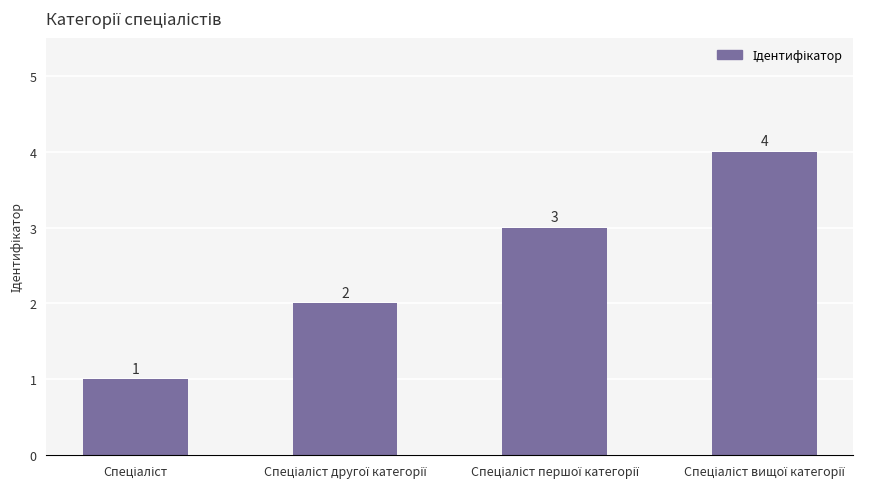

What is the minimum value shown in the chart?

1